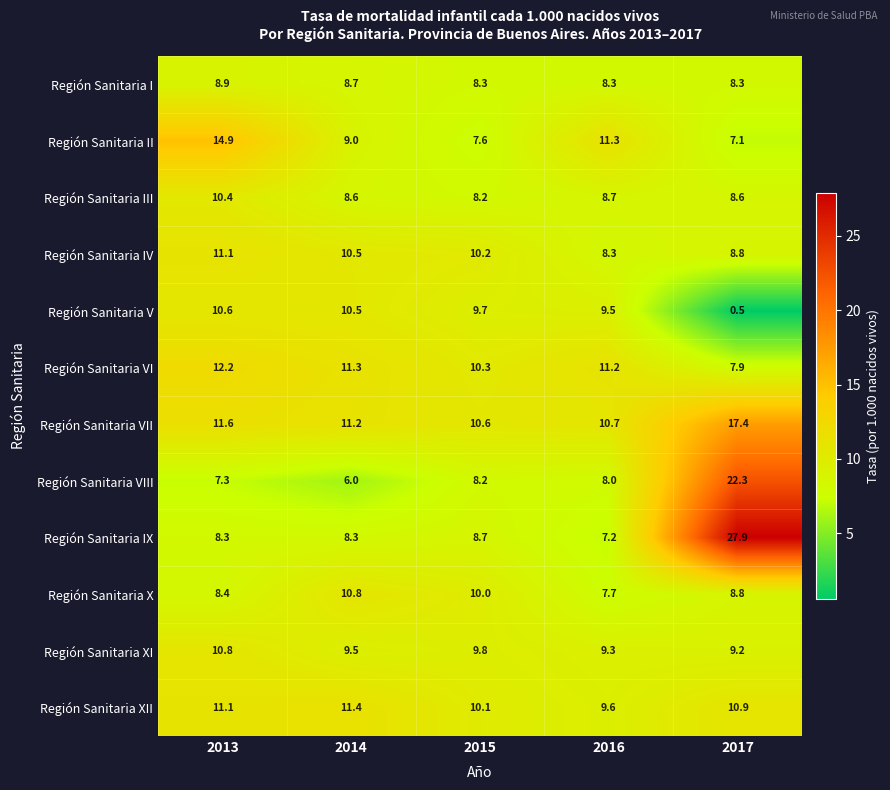

What is the difference between the maximum and minimum values in the Región Sanitaria I series?

0.6